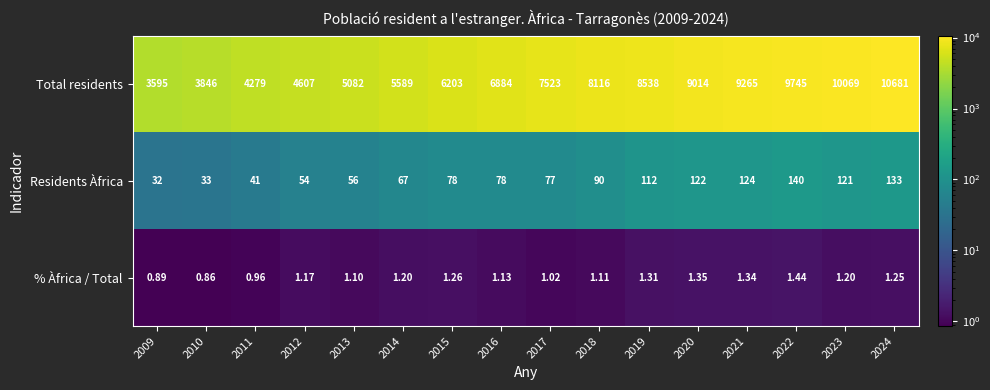

Which series has the largest total across all categories?

Total residents